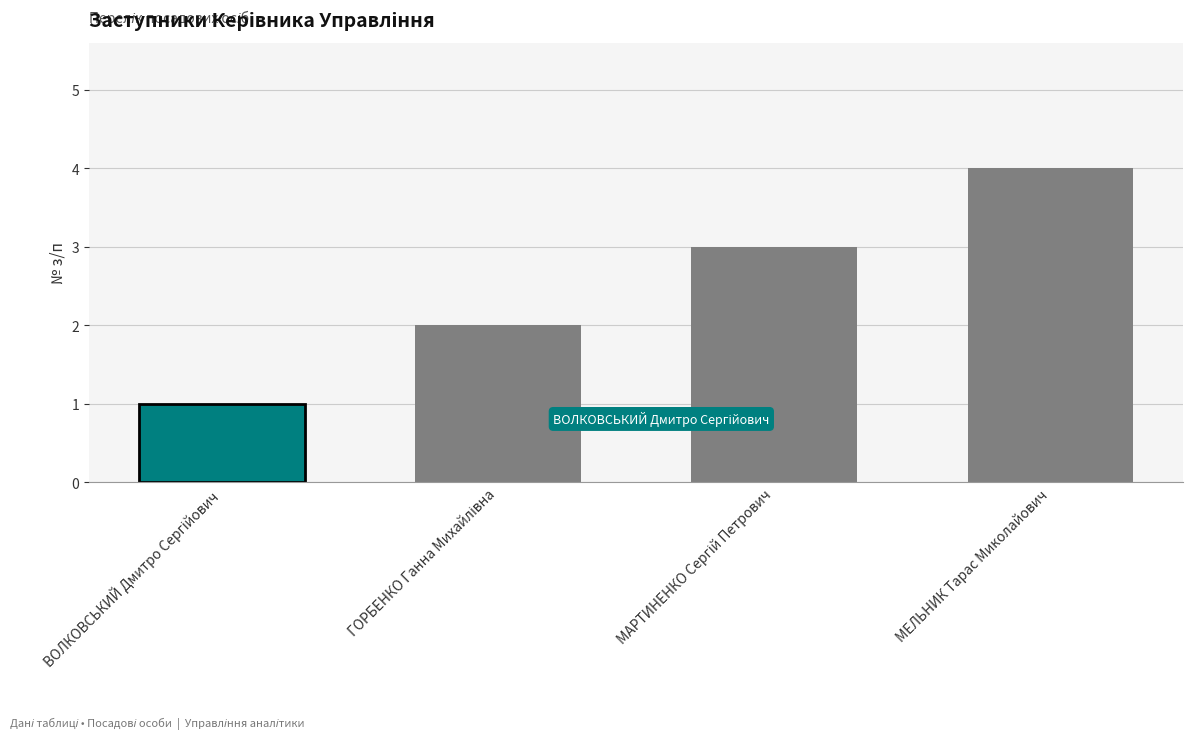

Rank the categories by value from highest to lowest.

МЕЛЬНИК Тарас Миколайович, МАРТИНЕНКО Сергій Петрович, ГОРБЕНКО Ганна Михайлівна, ВОЛКОВСЬКИЙ Дмитро Сергійович